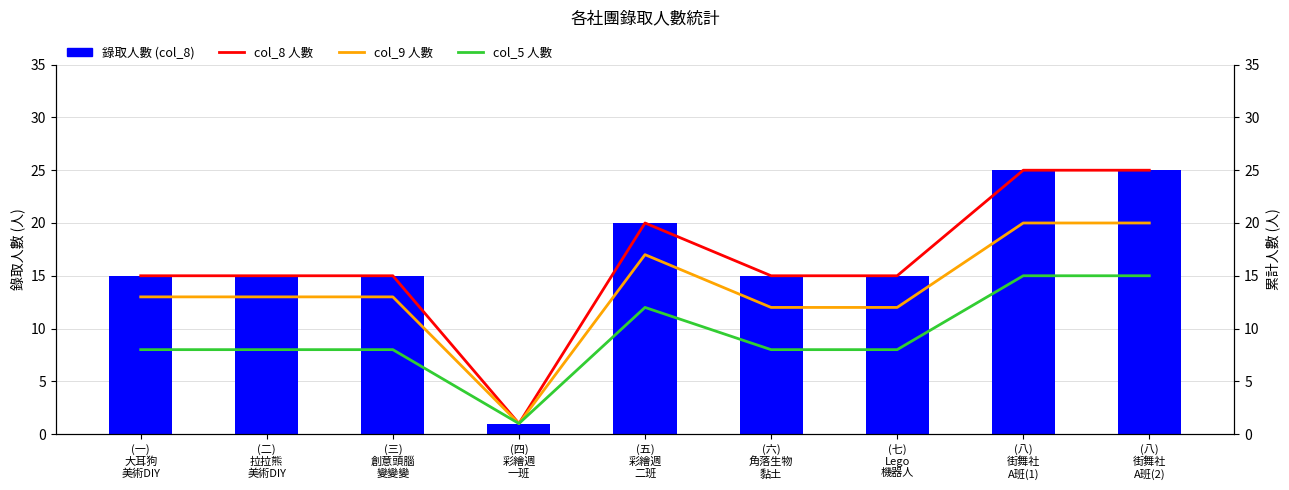

Rank the series by their maximum value, from lowest to highest.

col_5 人數, col_9 人數, 錄取人數 (col_8), col_8 人數